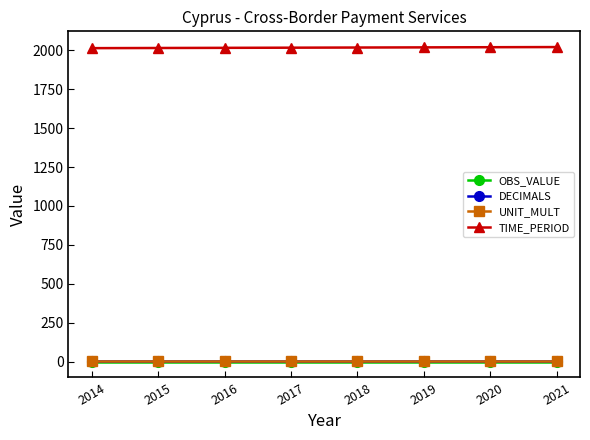

At how many categories does at least one series exceed 1273?

8